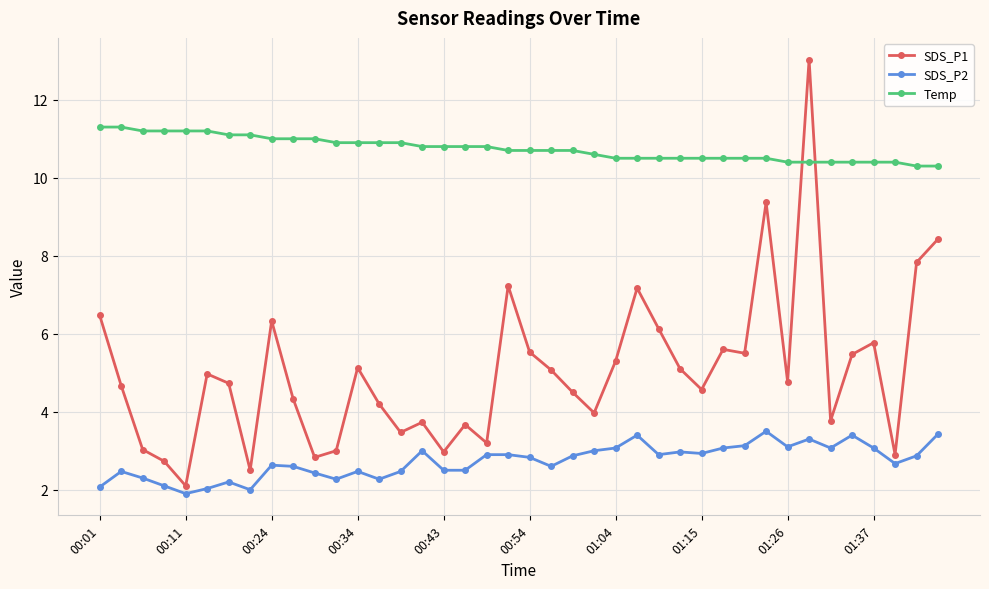

At how many categories does at least one series exceed 4?

40